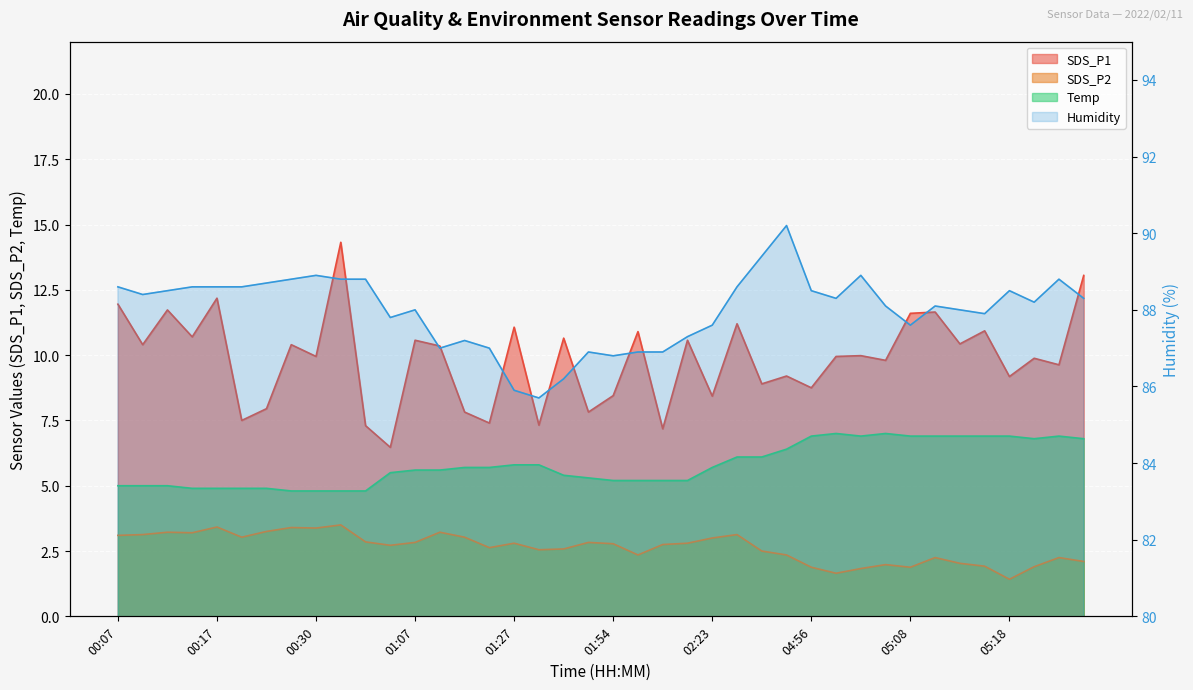

Which series changed the most between 02:23 and 05:13?

SDS_P1